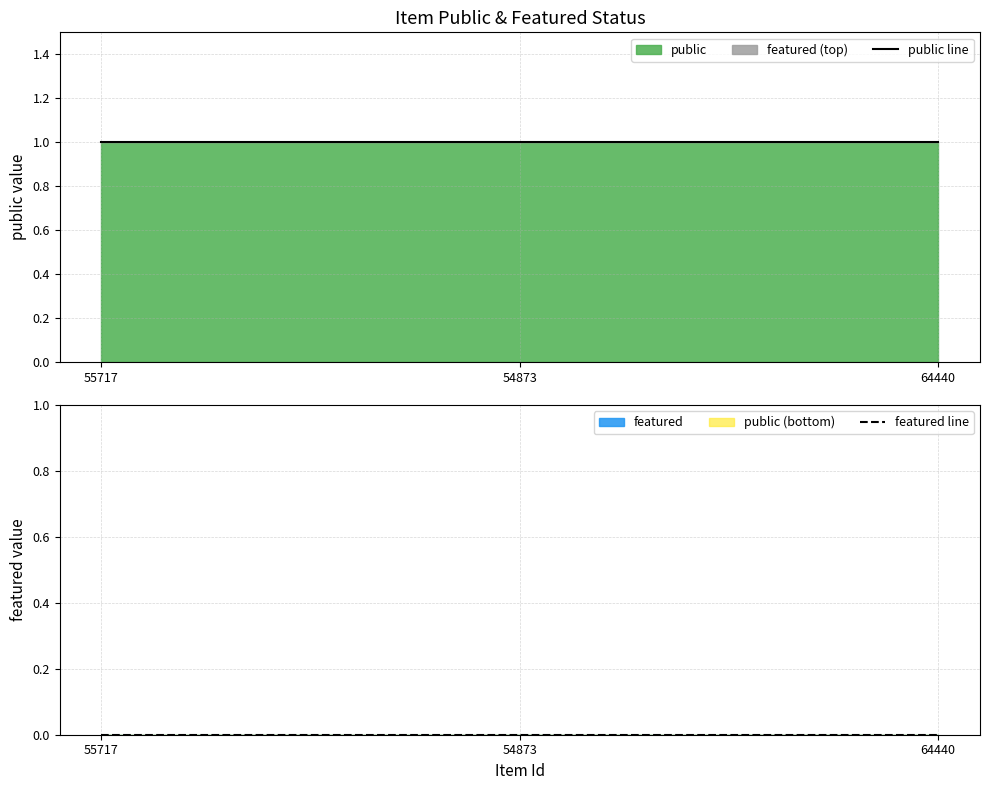

What is the label of the 2nd point from the left?

54873